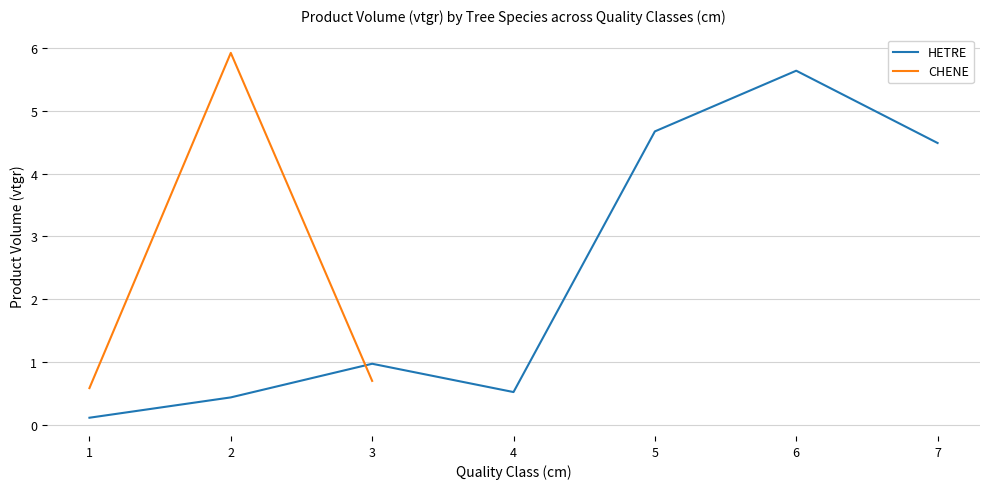

How many points are higher than both their immediate neighbors (excluding endpoints)?

2